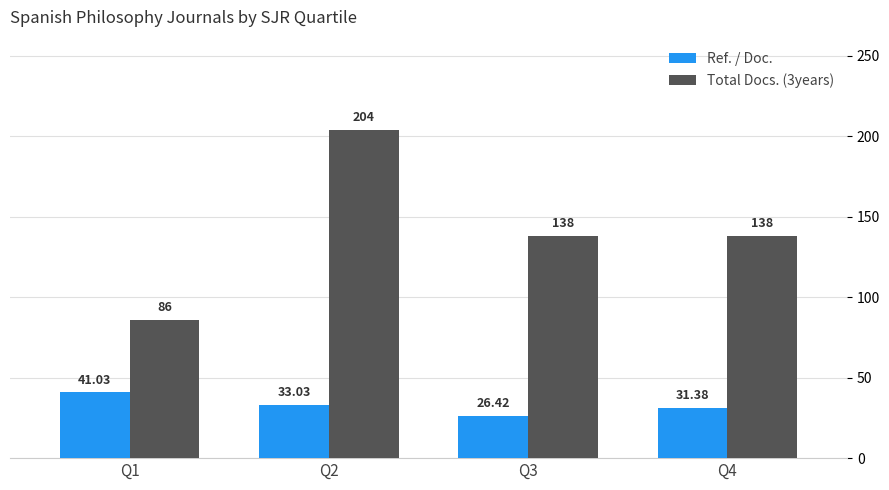

How many groups of bars are there?

4